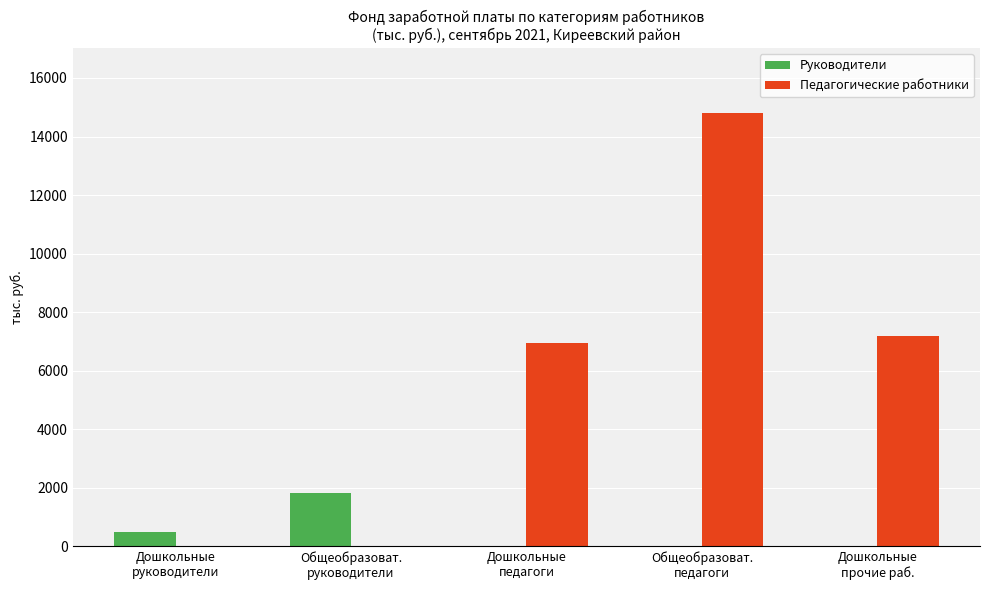

How many groups of bars are there?

5